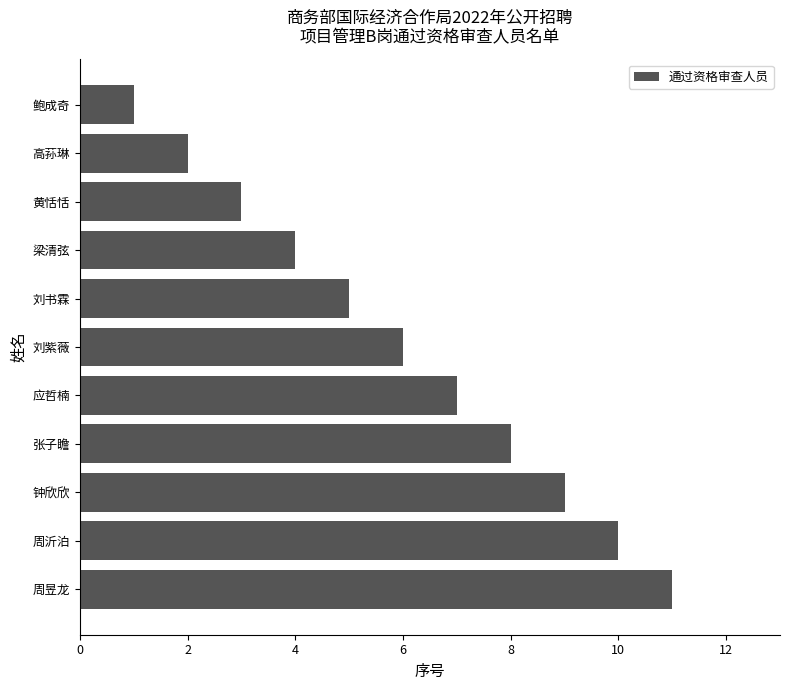

What is the label of the 9th bar from the bottom?

黄恬恬